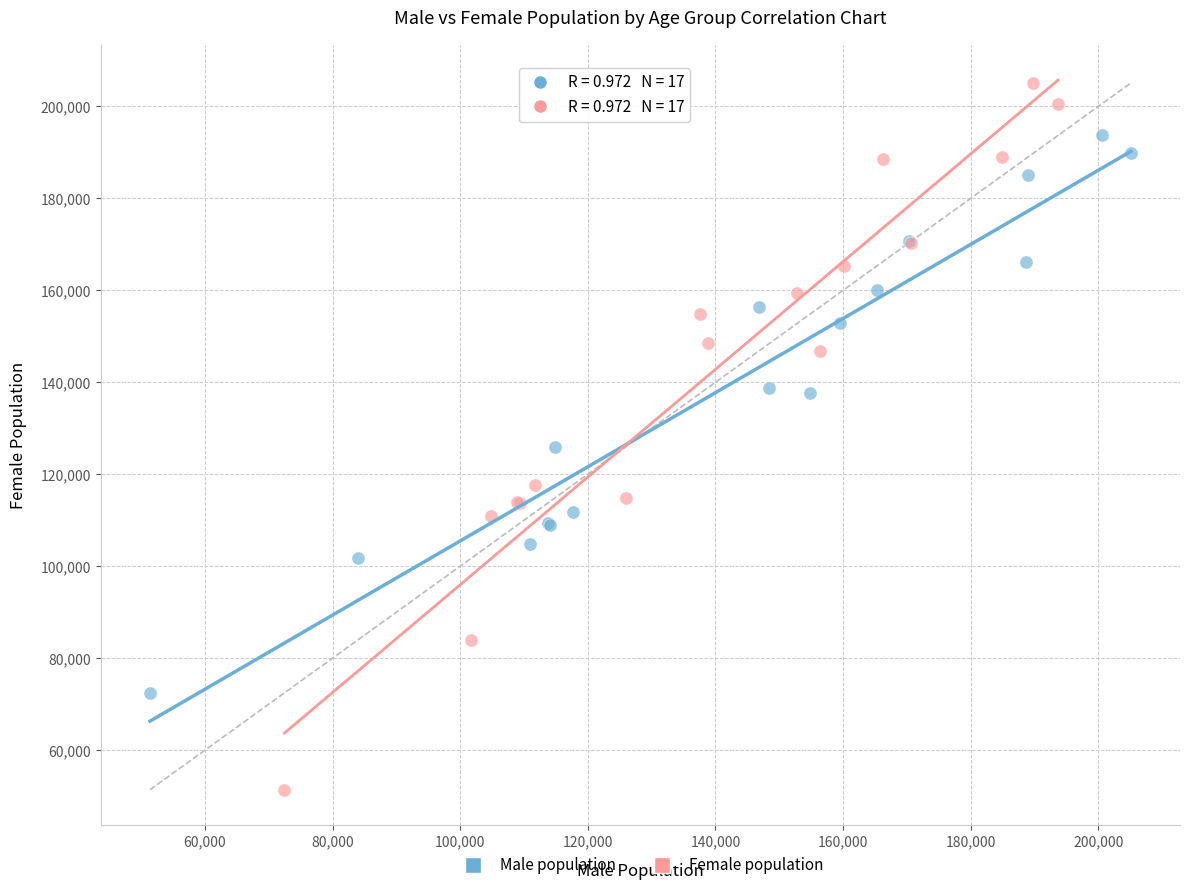

Which series reaches the maximum Y coordinate?

Female population